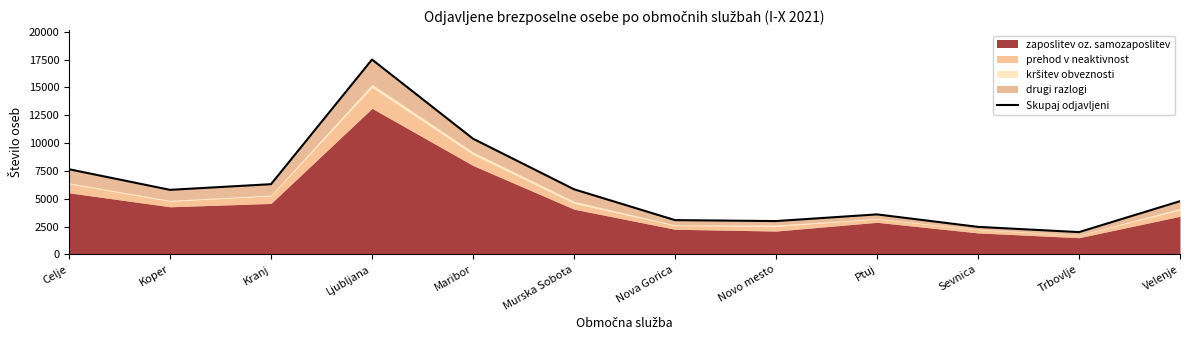

How many data points does each series have?

12